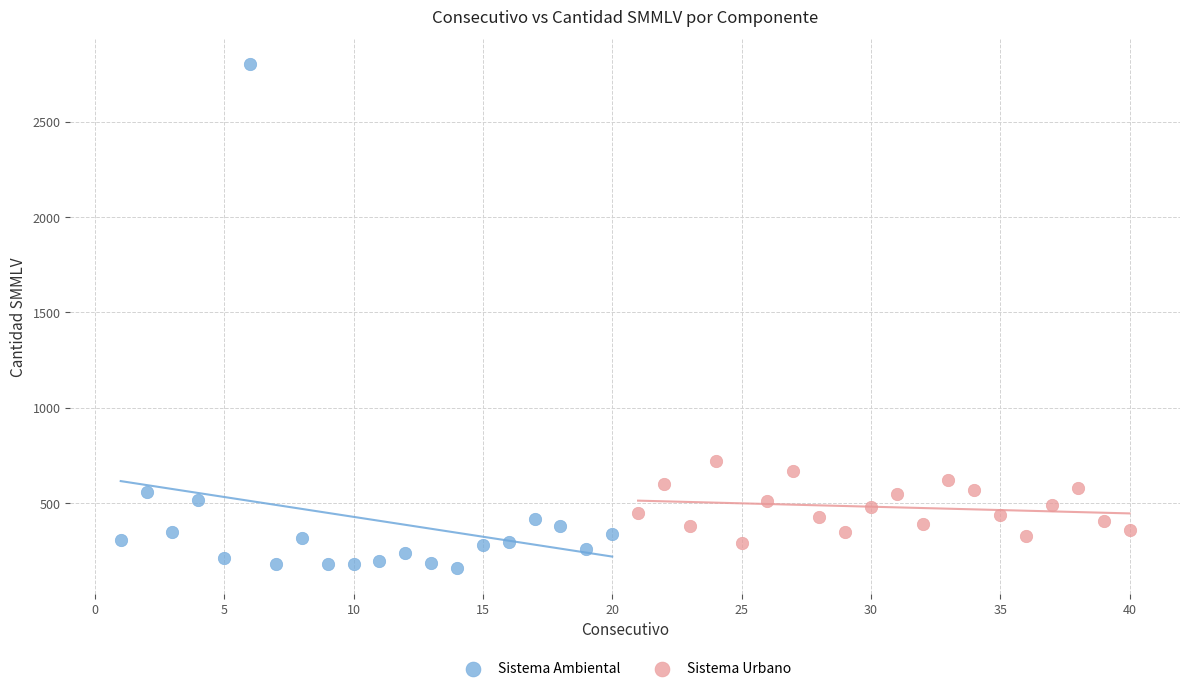

What are all the series names shown in the legend?

Sistema Ambiental, Sistema Urbano